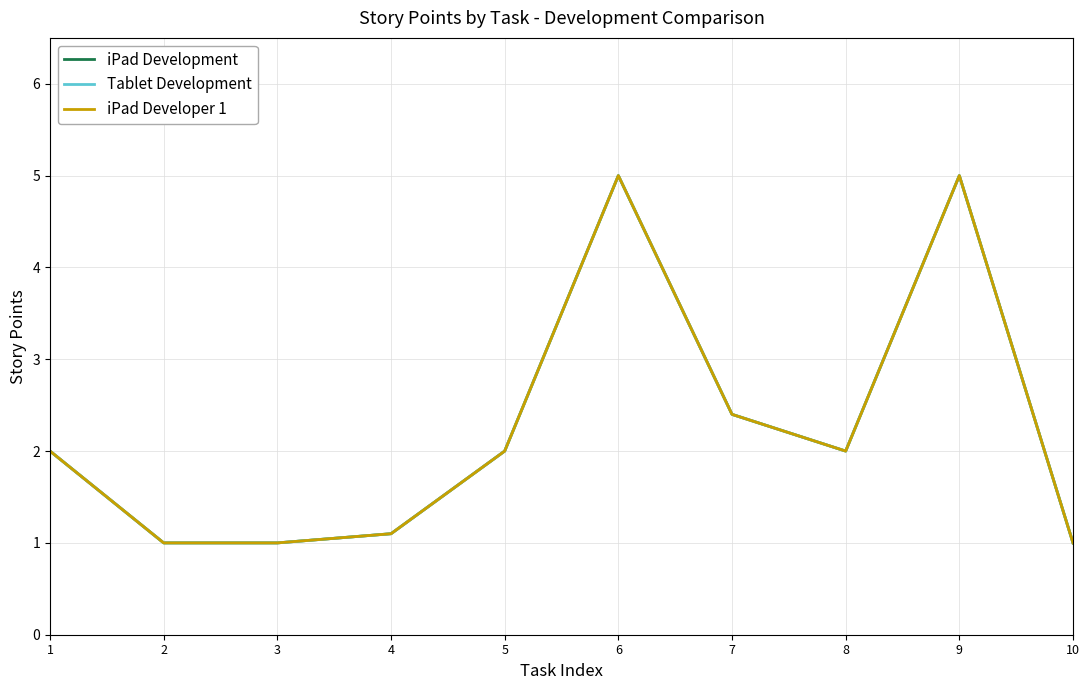

At which category does the chart reach its peak across all series?

6